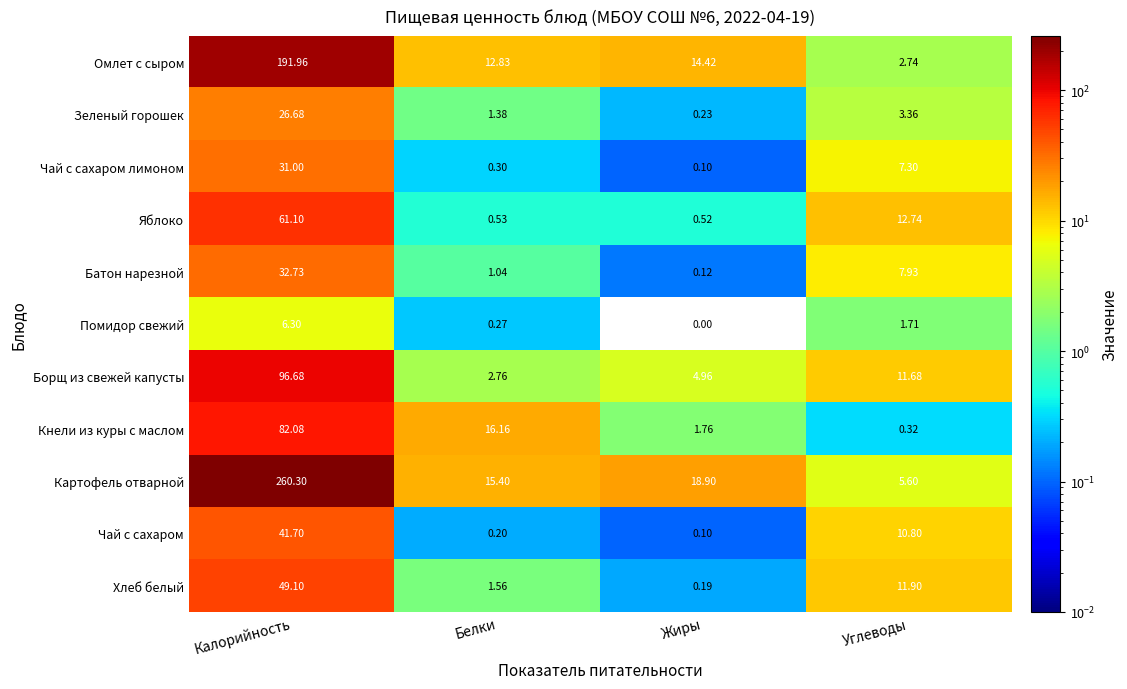

Which series has the largest range (max minus min)?

Картофель отварной